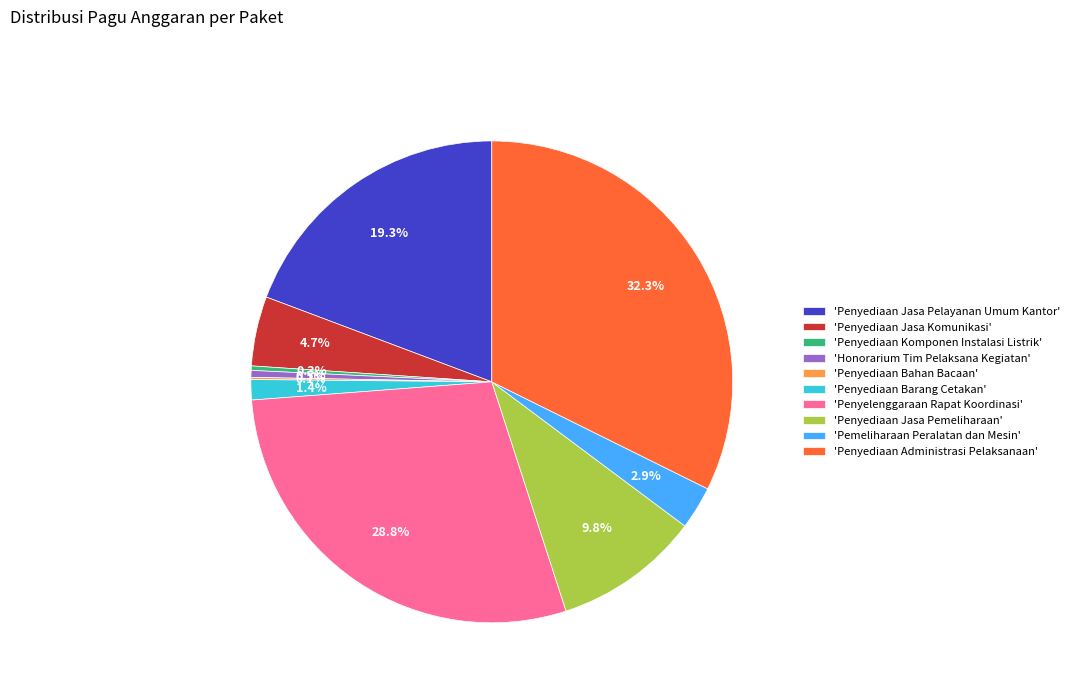

What is the largest slice in the pie chart?

'Penyediaan Administrasi Pelaksanaan'